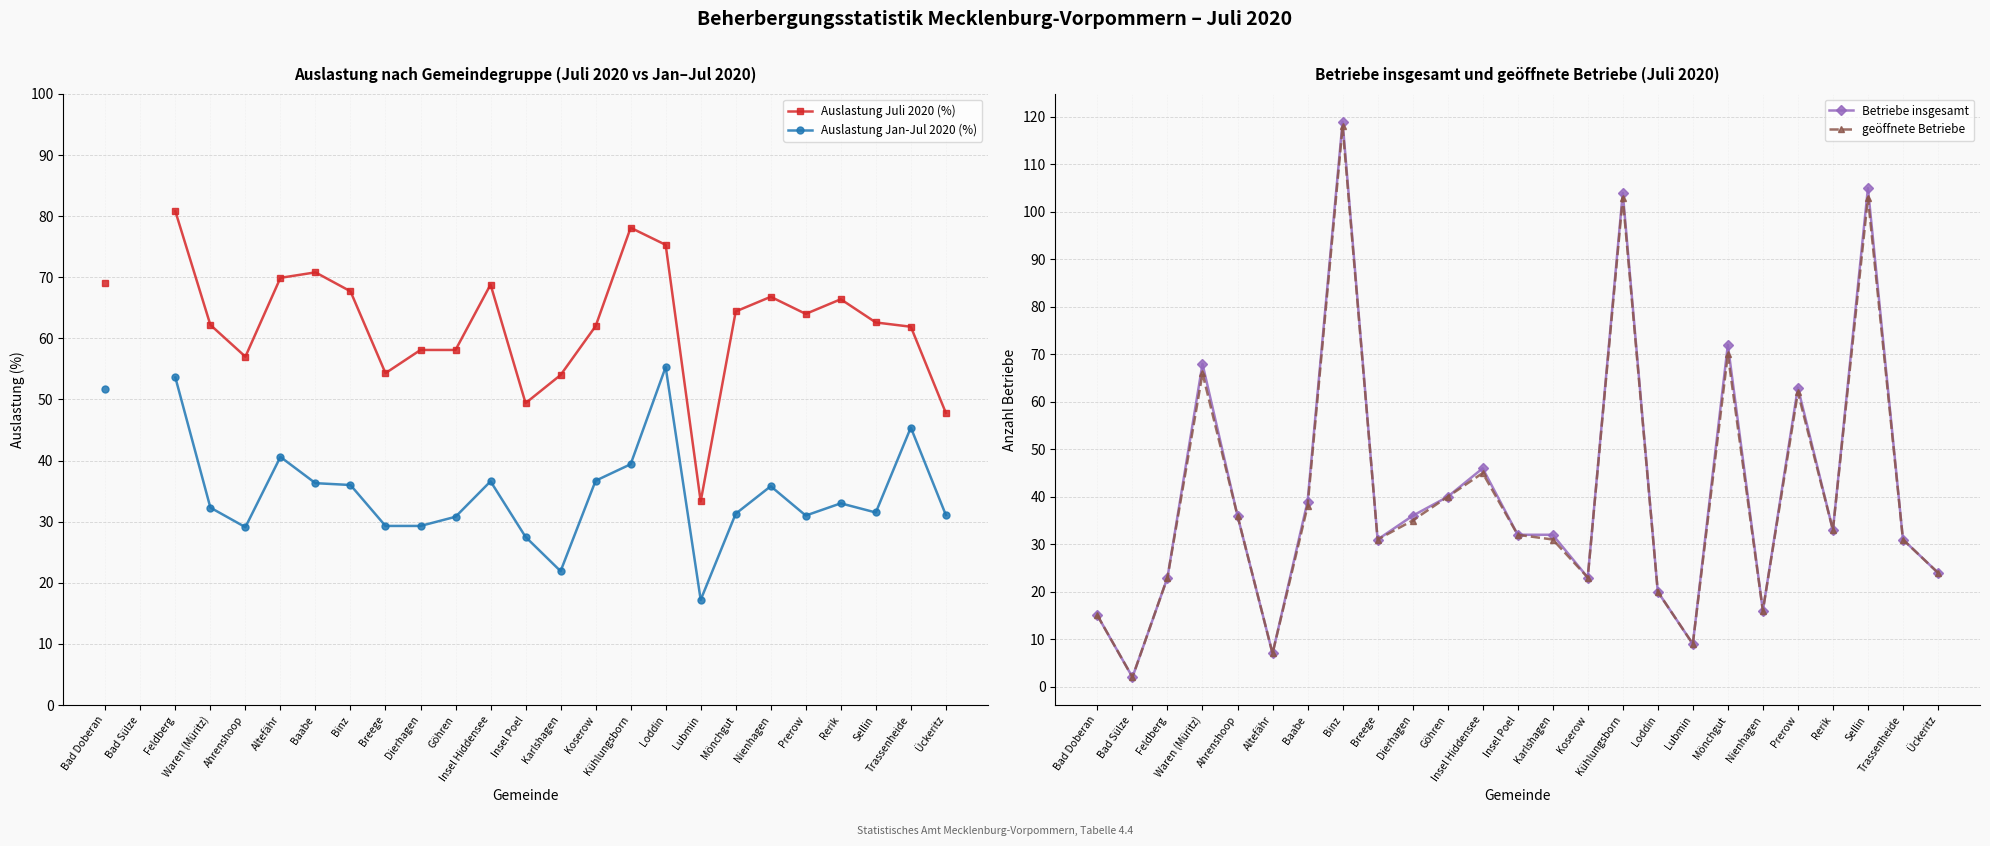

Which label corresponds to the largest value in the chart?

Binz